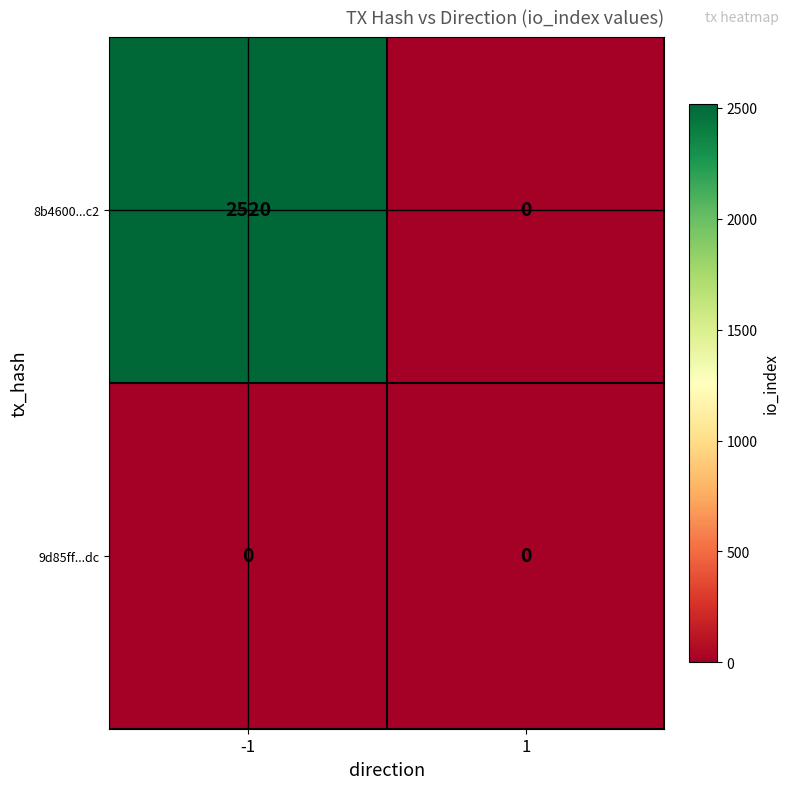

How many data points does each series have?

2